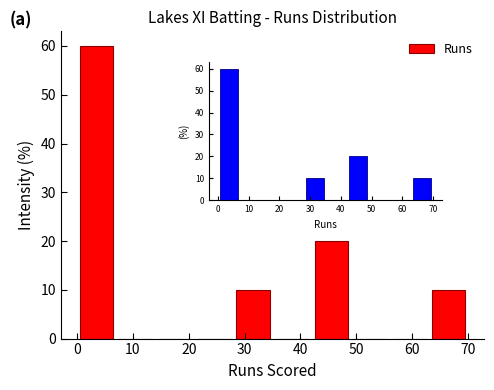

How tall is the bar that spans 0 to 7 on the x-axis? The values are not printed on the chart, so give them approximately, as read against the axis.

60